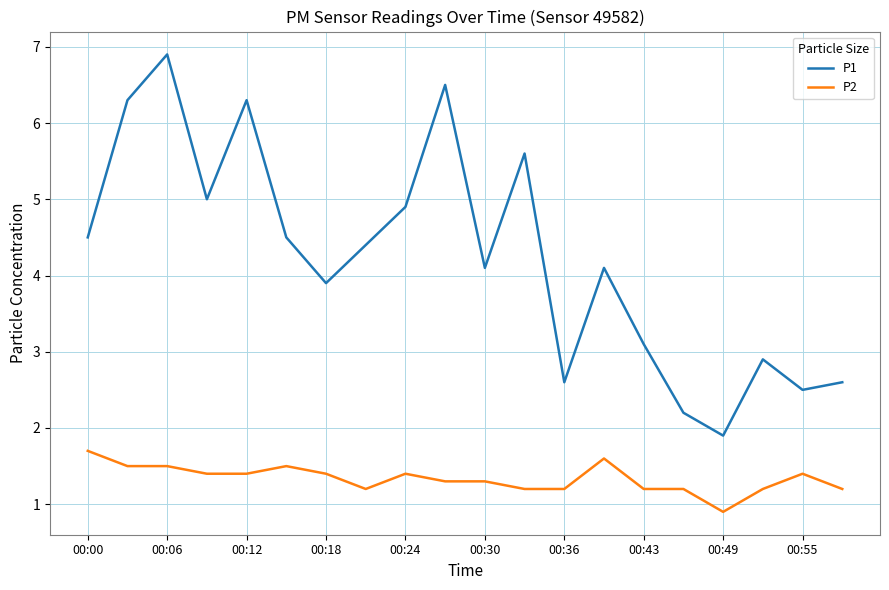

True or false: P1 and P2 intersect in this chart.

False